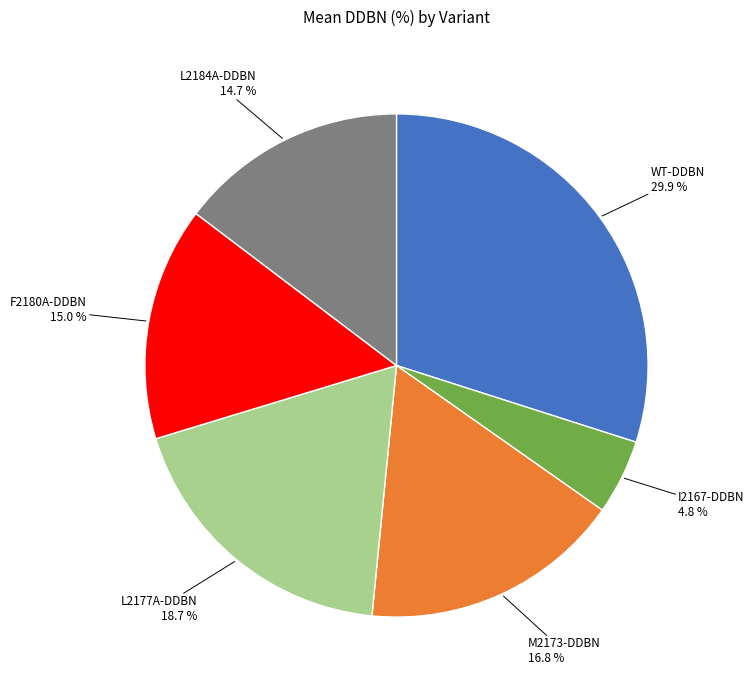

Count the number of slices in the pie.

6